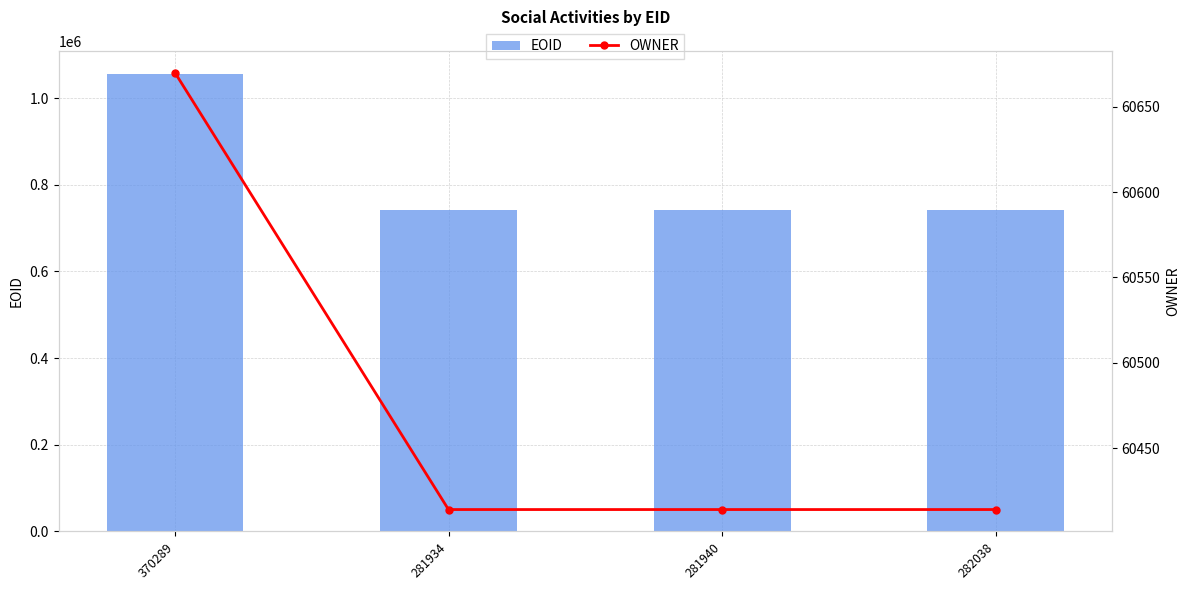

What is the total value across all series at 281940?

801217